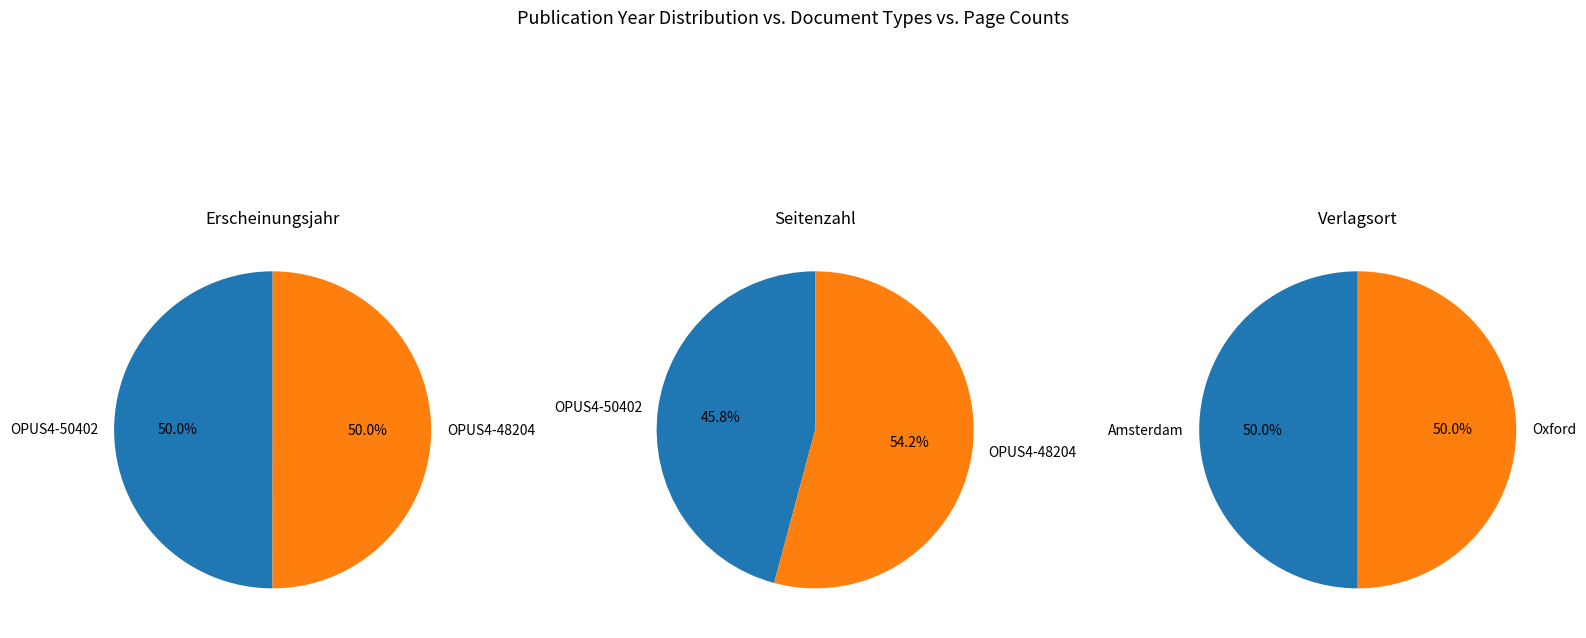

The OPUS4-48204 slice represents 50% of the pie. True or false?

True